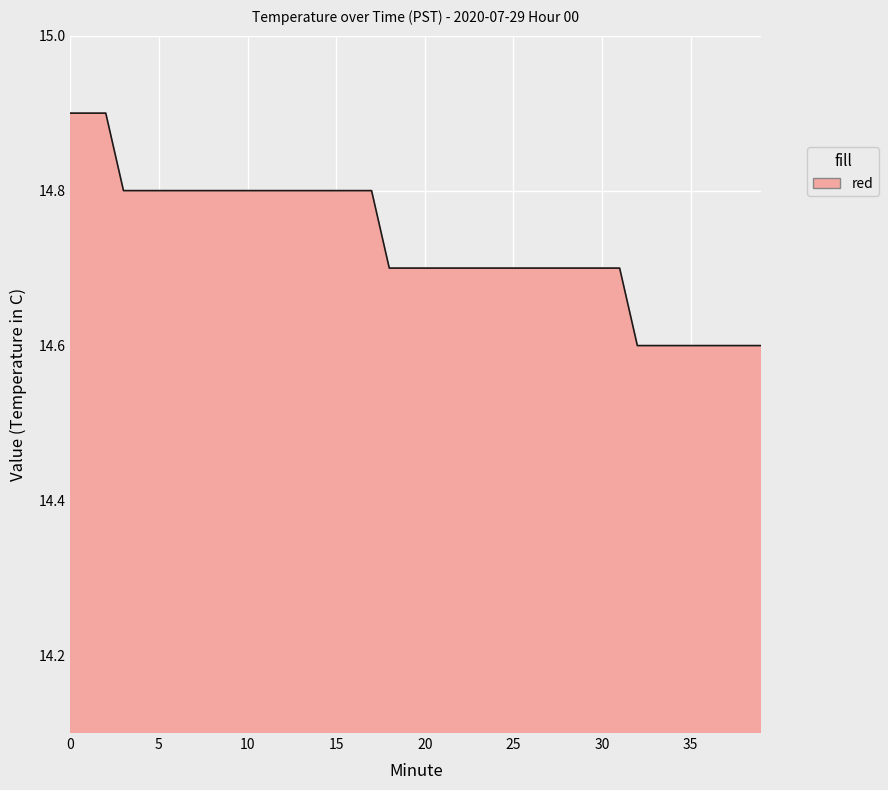

Does the chart have visible grid lines?

Yes